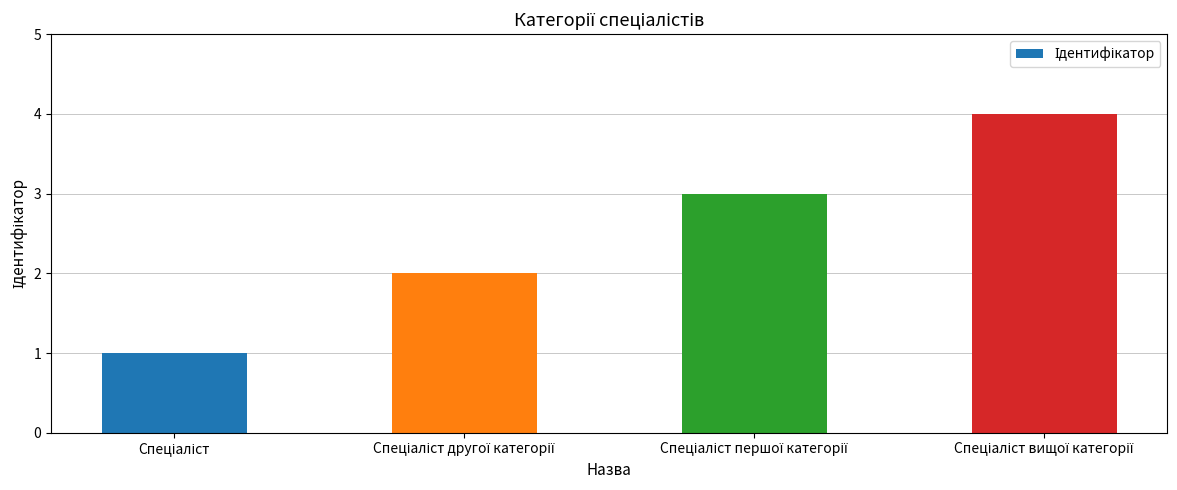

What is the sum of all values?

10